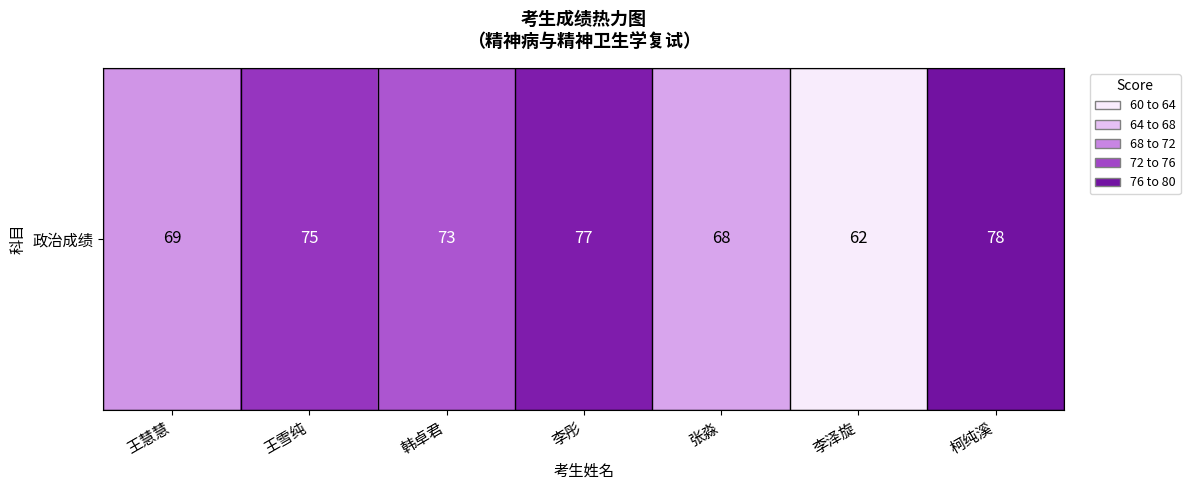

What is the difference between the maximum and second lowest values?

10